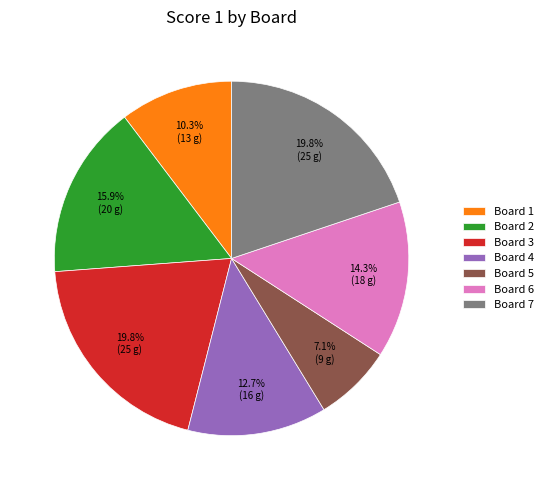

Count the number of slices in the pie.

7